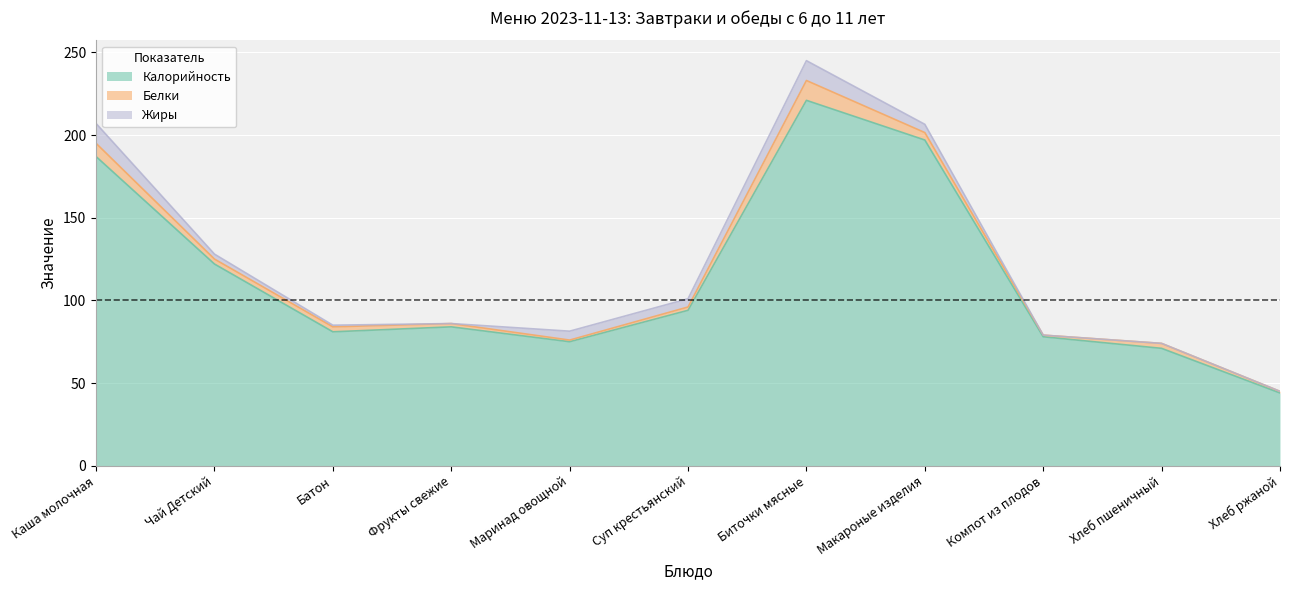

True or false: Калорийность and Белки cross at least once.

False